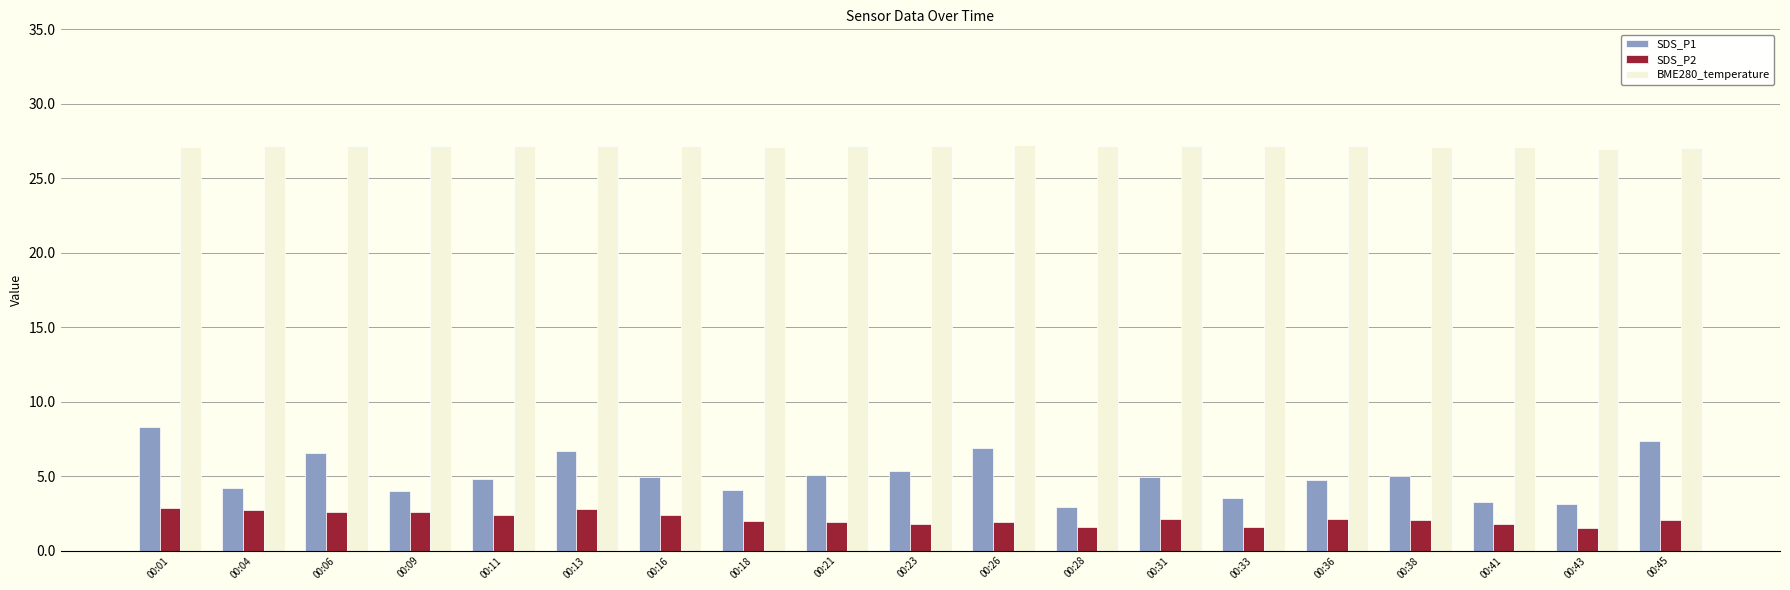

At 00:43, list the series in order from largest to smallest.

BME280_temperature, SDS_P1, SDS_P2